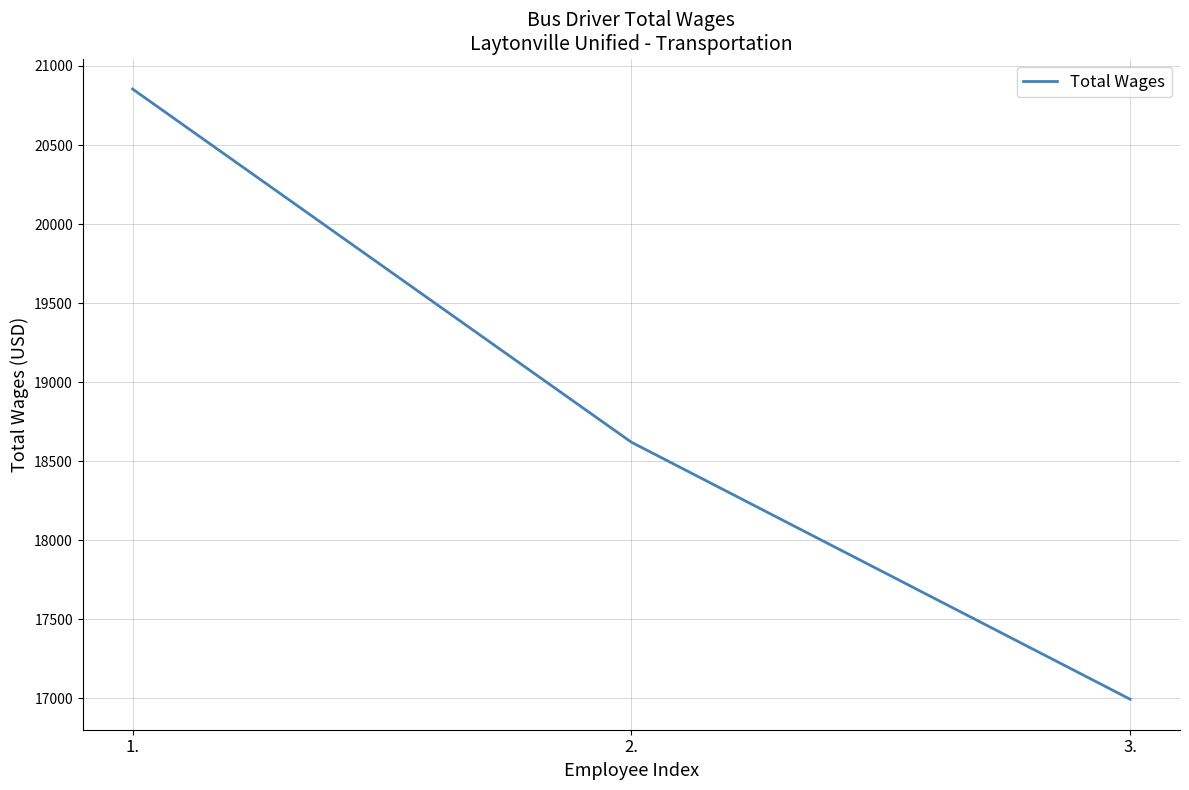

How many distinct data groups are displayed?

1